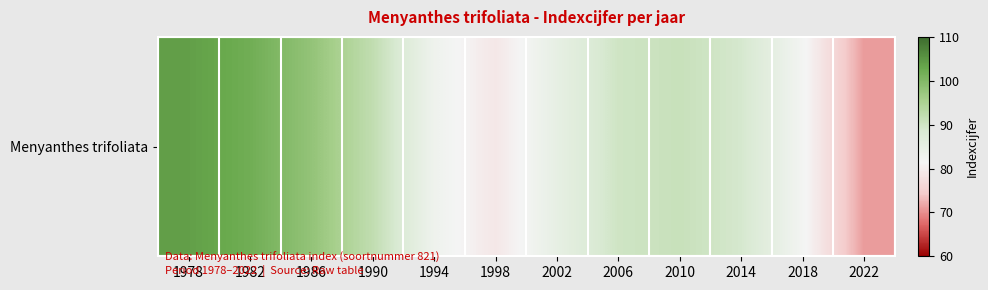

True or false: the data shows 56 at 1978.

False